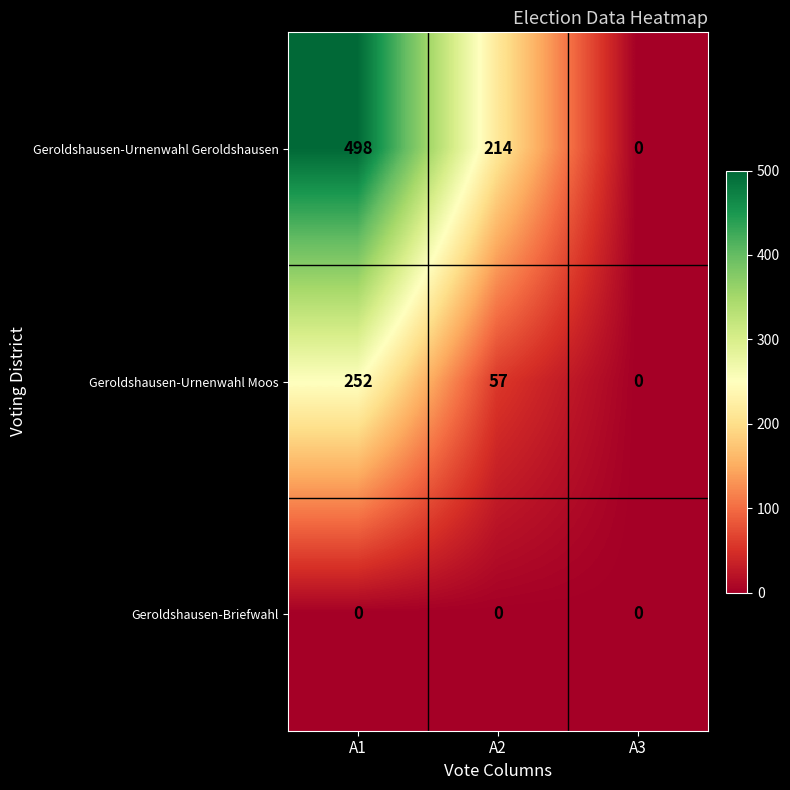

The value of Geroldshausen-Urnenwahl Geroldshausen at A3 is 0. True or false?

True